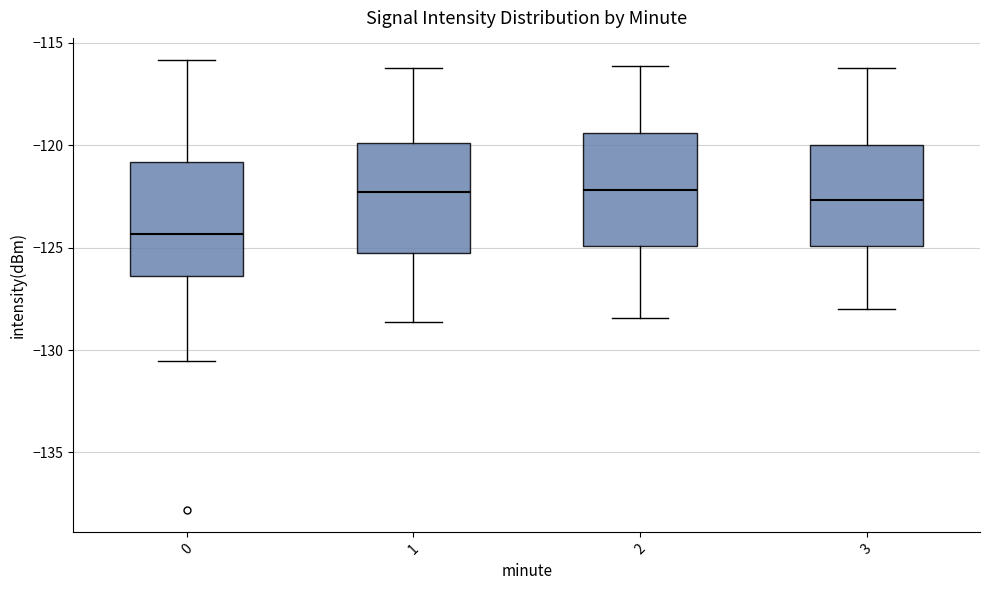

Reading left to right, transcribe this box plot: for each box, give where its median line is, the range the box spans, and where its two whiskers end, as read against the y-axis. The values are not printed on the chart, so give them approximately, as read against the axis.

0: median -124.5, box -126.5 to -121.0, whiskers -130.5 to -116.0
1: median -122.5, box -125.5 to -120.0, whiskers -128.5 to -116.5
2: median -122.0, box -125.0 to -119.5, whiskers -128.5 to -116.0
3: median -122.5, box -125.0 to -120.0, whiskers -128.0 to -116.0